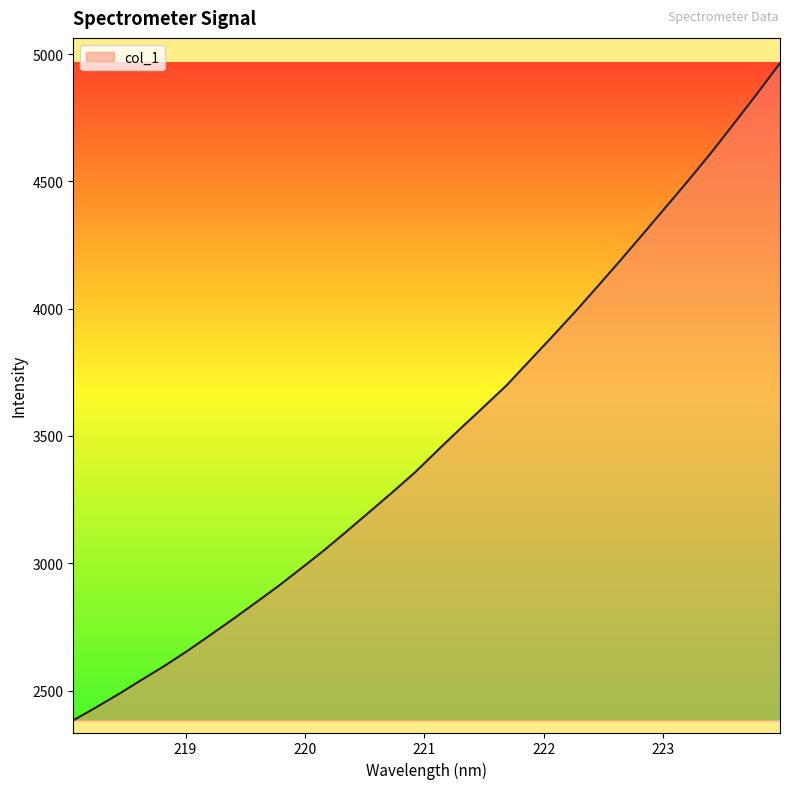

What is the minimum value shown in the chart?

2383.1